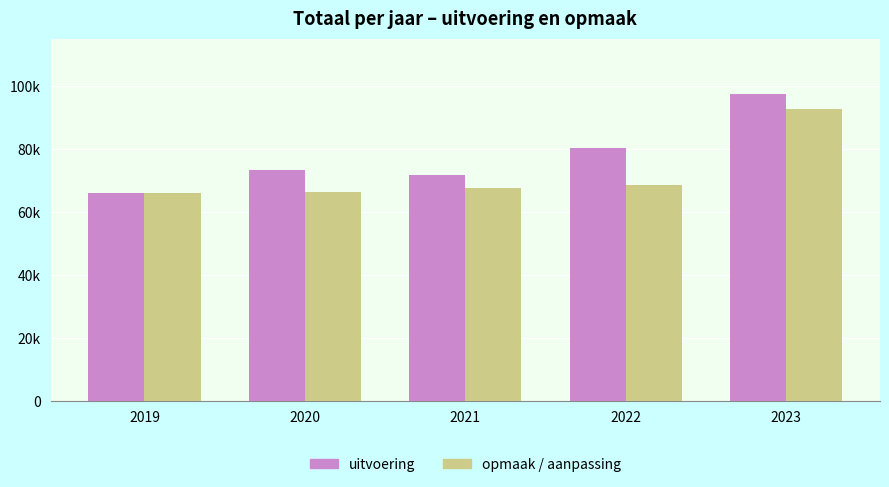

How many series are shown in this chart?

2